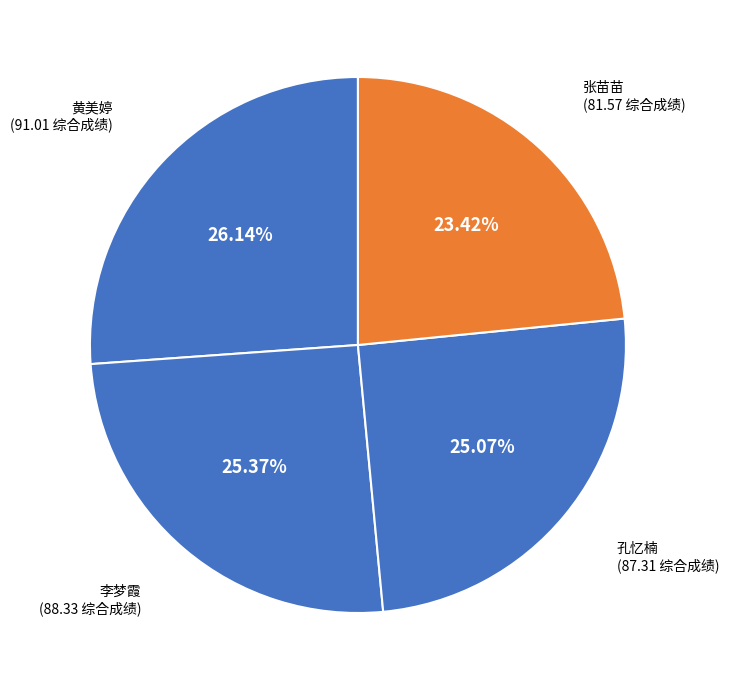

Count the number of slices in the pie.

4